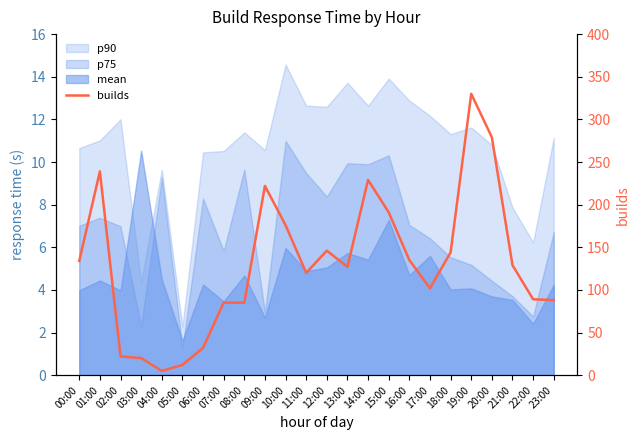

Which has a higher value, 16:00 or 08:00?

16:00